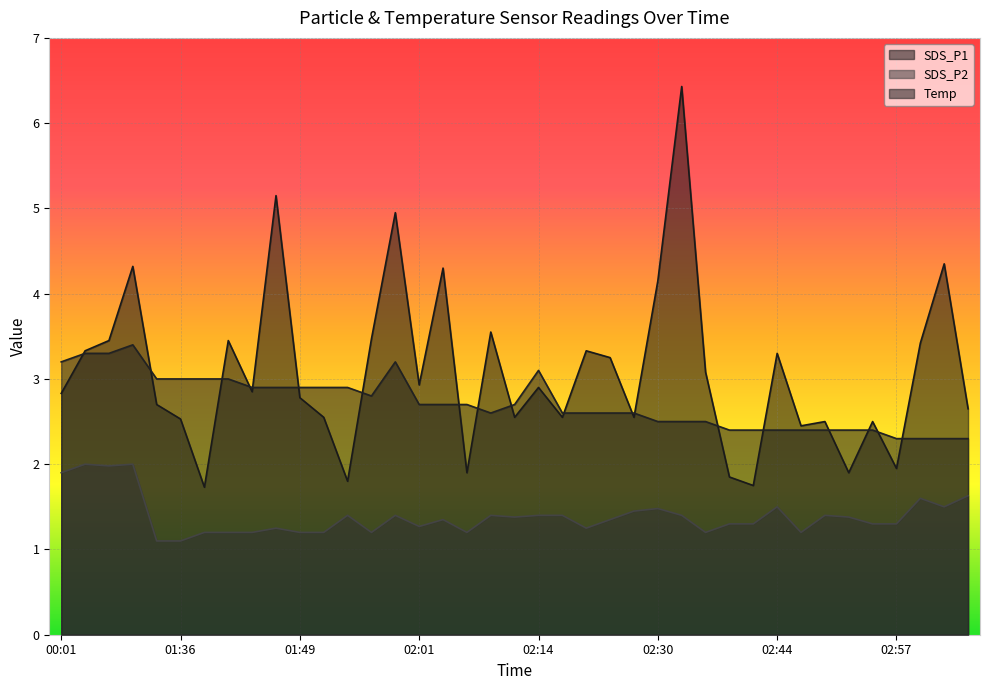

What is the label of the 35th point from the left?

02:54